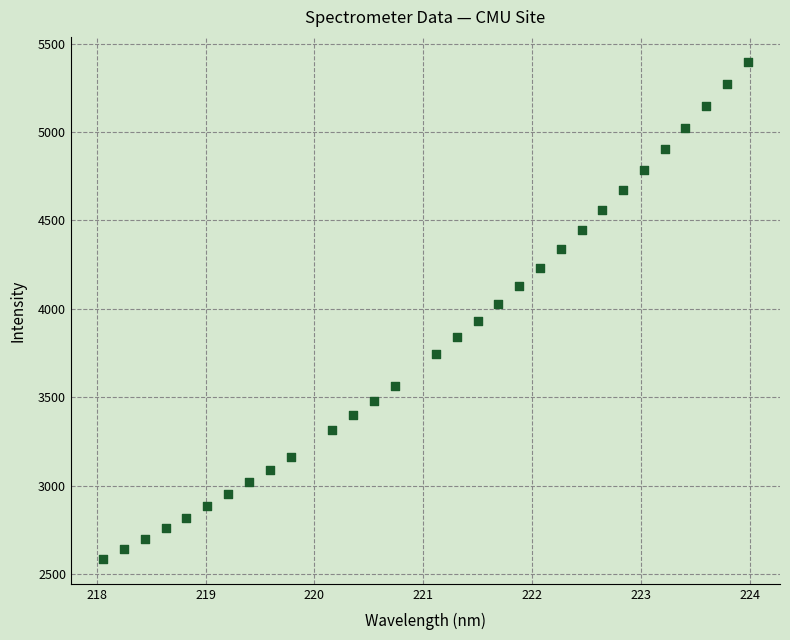

What is the range of Y values (max minus min)?

2812.8